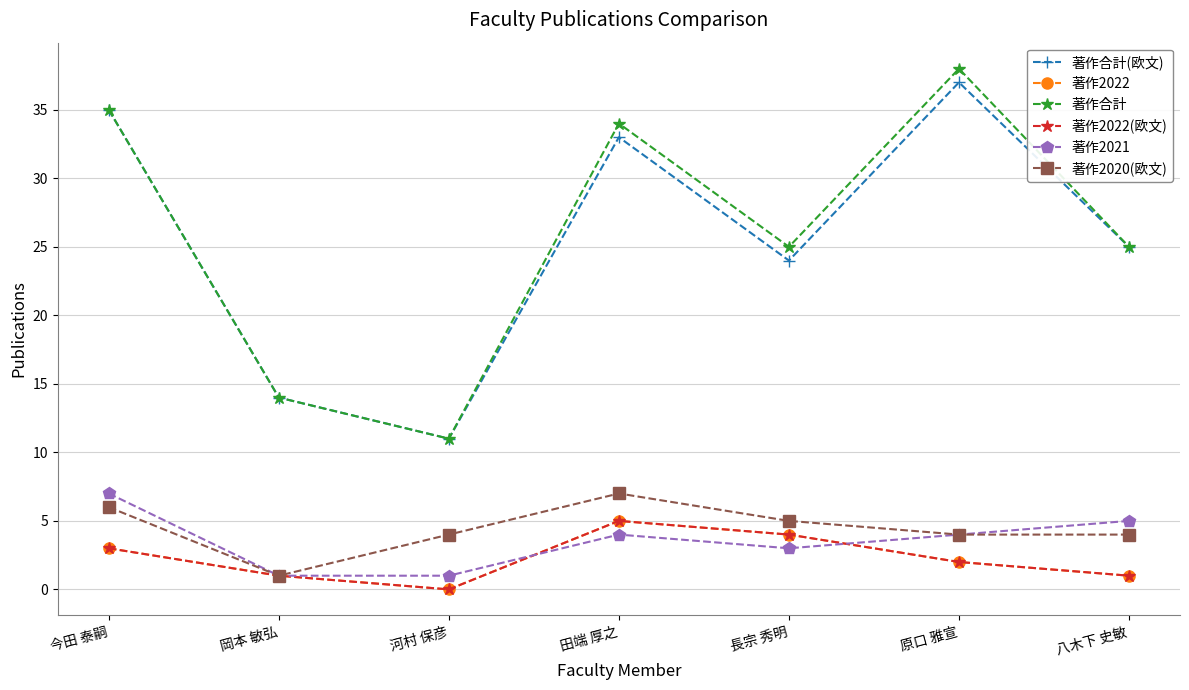

The 著作合計 series shows 25 at 長宗 秀明. True or false?

True